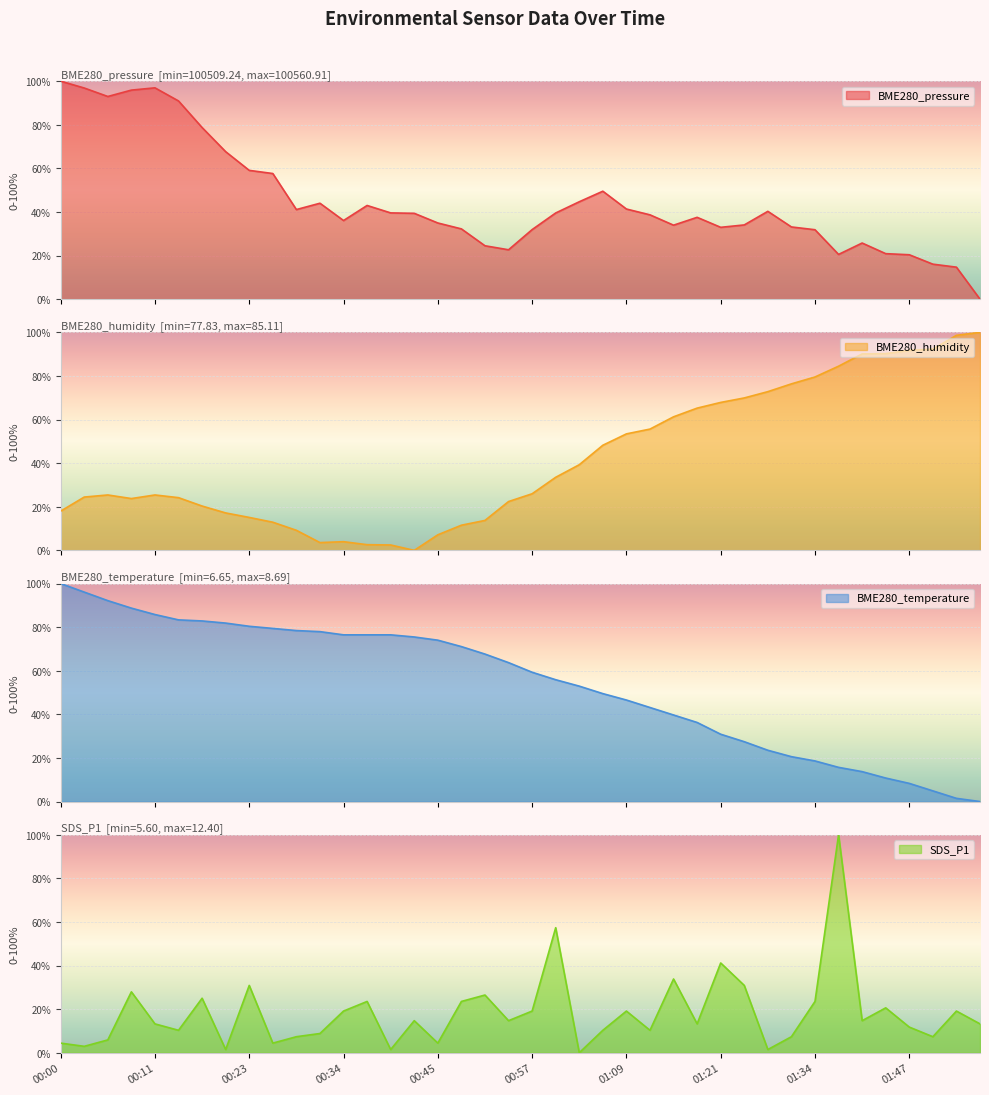

What is the difference between the maximum and second lowest values in the BME280_humidity series?

97.5